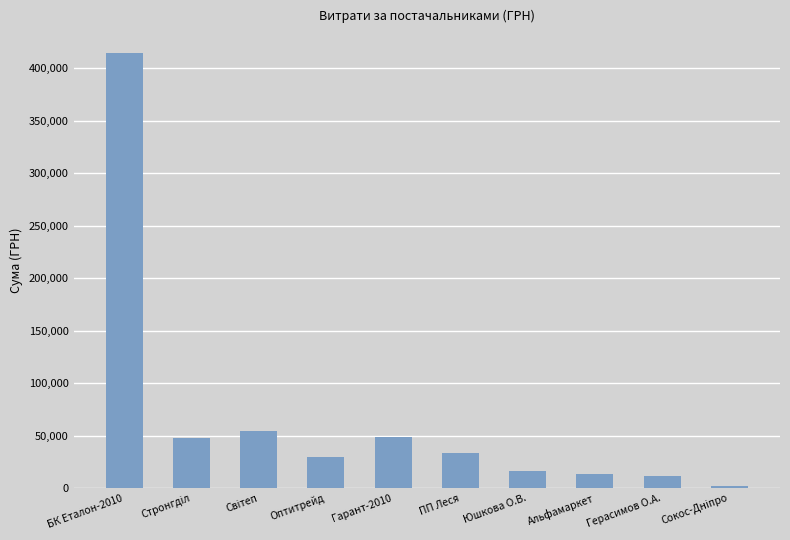

What is the difference between the maximum and minimum values?

412090.6